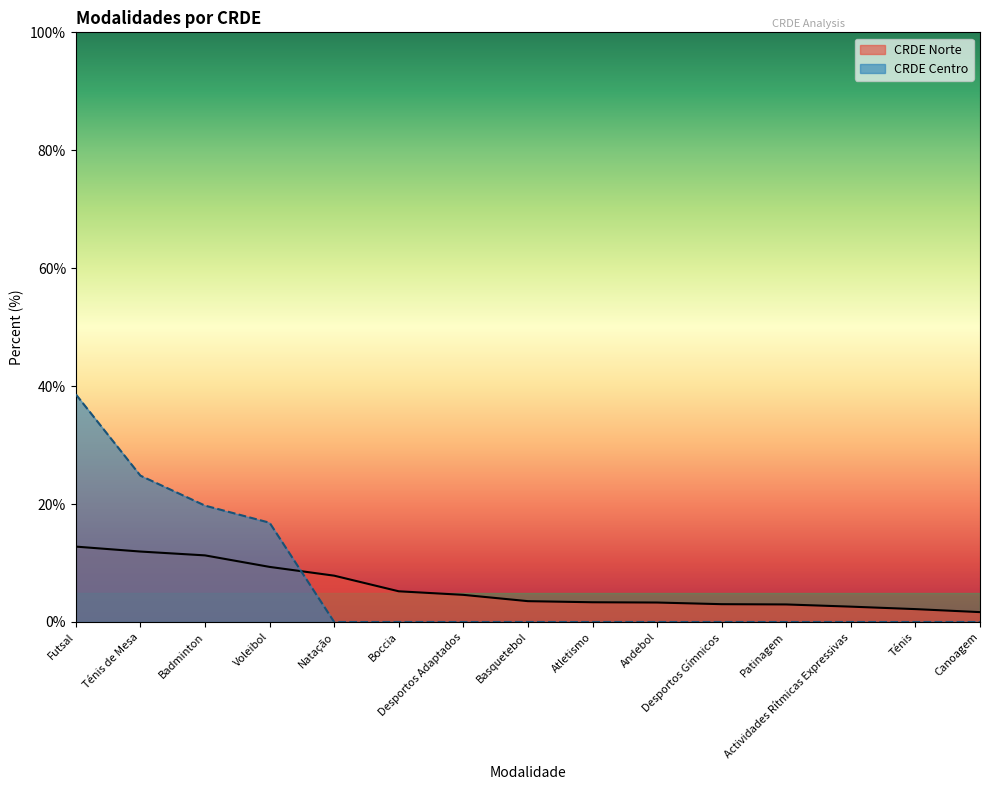

What is the label of the 13th point from the left?

Actividades Rítmicas Expressivas